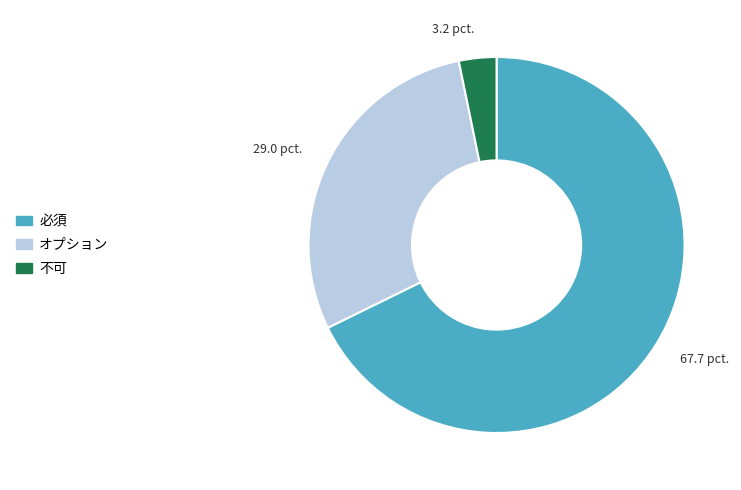

Do オプション and 必須 together represent more than half of the pie?

Yes